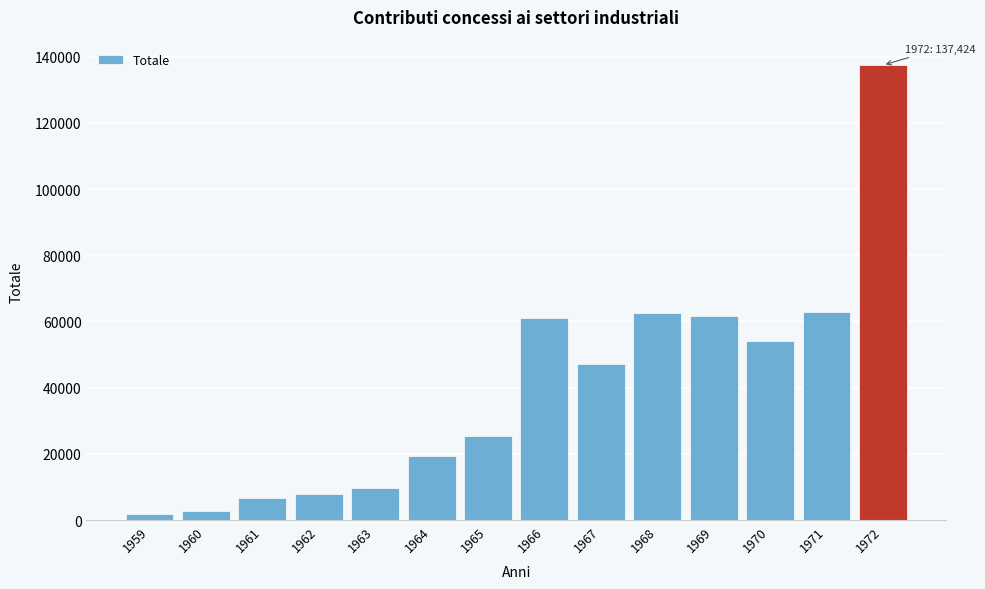

What is the average value?

40014